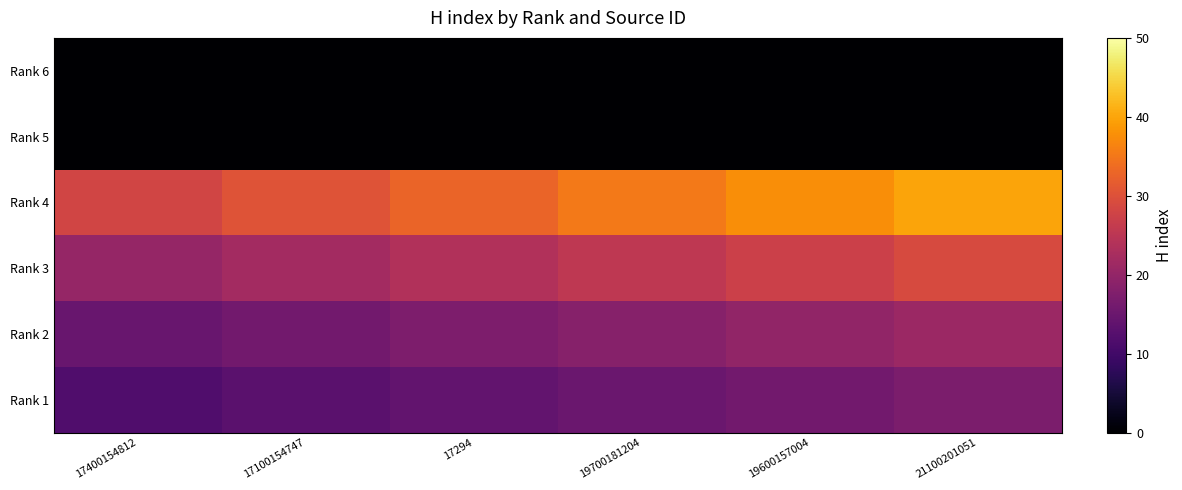

Reading right to left, extract all data points from this chart.

Rank 6: 21100201051=0.0	19600157004=0.0	19700181204=0.0	17294=0.0	17100154747=0.0	17400154812=0.0
Rank 5: 21100201051=0.0	19600157004=0.0	19700181204=0.0	17294=0.0	17100154747=0.0	17400154812=0.0
Rank 4: 21100201051=40.0	19600157004=37.6	19700181204=35.2	17294=32.8	17100154747=30.4	17400154812=28.0
Rank 3: 21100201051=29.0	19600157004=27.3	19700181204=25.5	17294=23.8	17100154747=22.0	17400154812=20.3
Rank 2: 21100201051=21.0	19600157004=19.7	19700181204=18.5	17294=17.2	17100154747=16.0	17400154812=14.7
Rank 1: 21100201051=17.0	19600157004=16.0	19700181204=15.0	17294=13.9	17100154747=12.9	17400154812=11.9